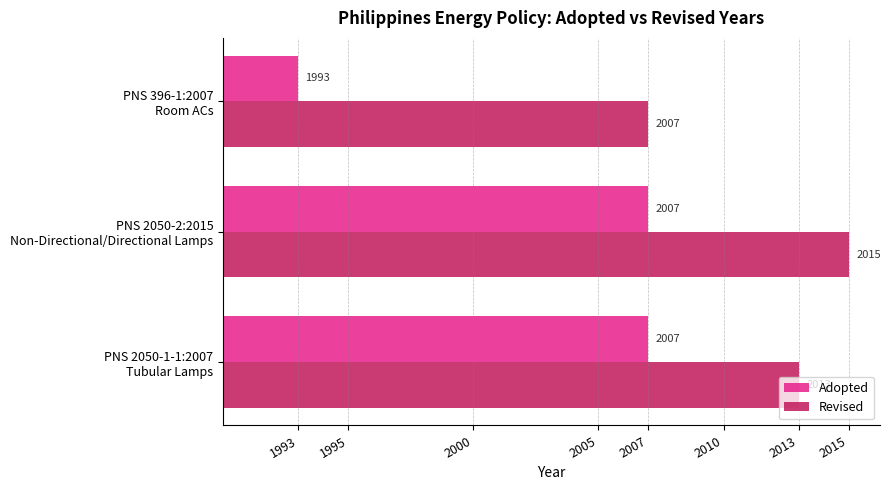

What are all the series names shown in the legend?

Adopted, Revised